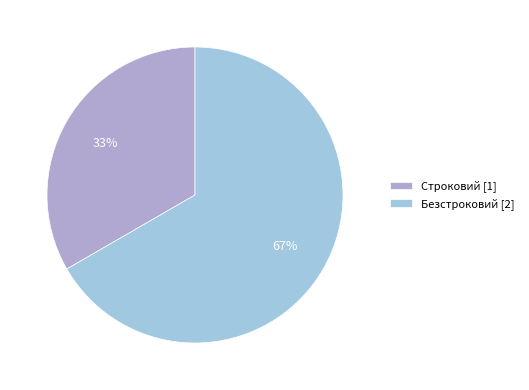

Which category has the biggest portion of the pie?

Безстроковий